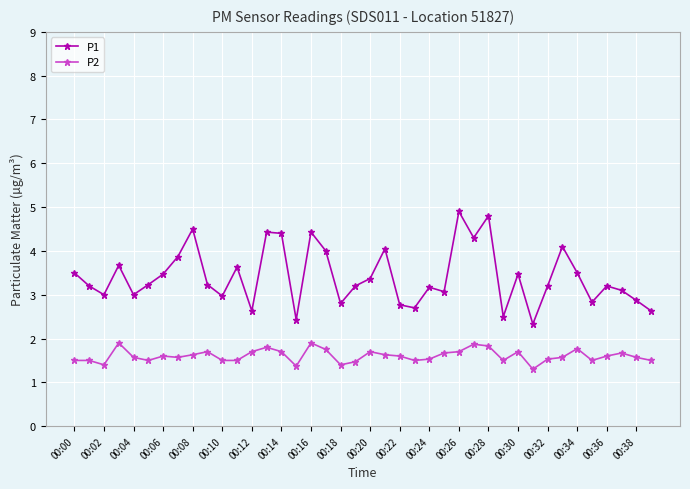

What is the value of the P2 point at the 32nd from the left?

1.3